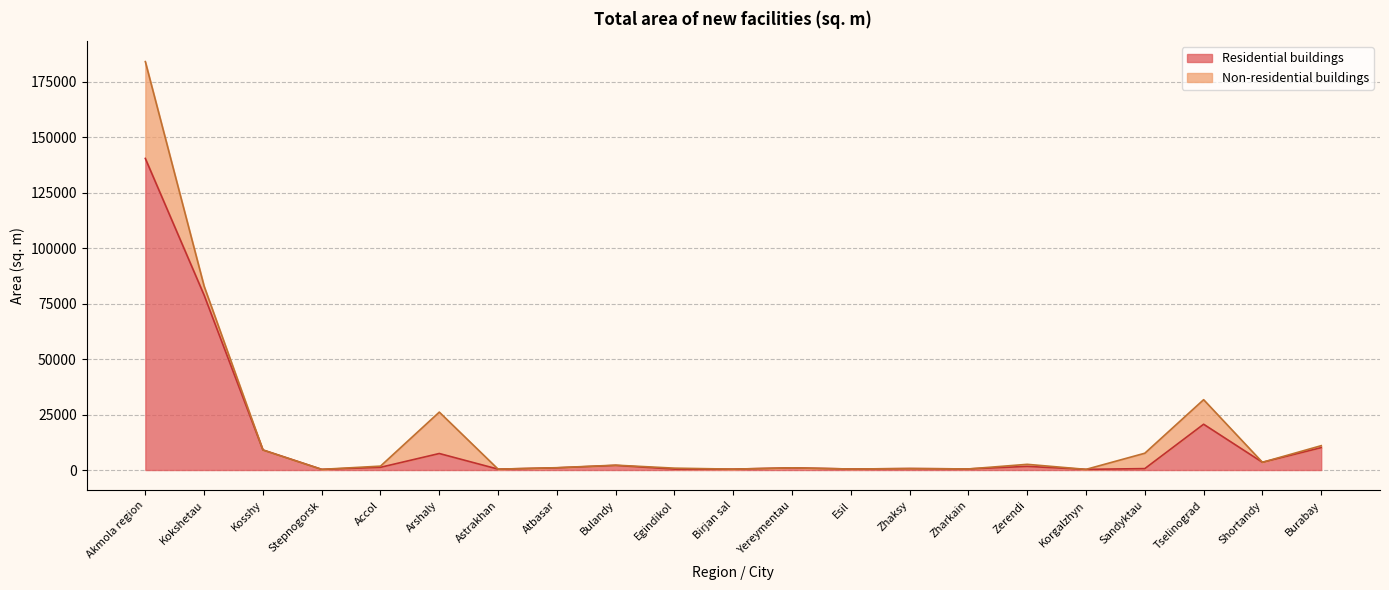

What position from the right is Akmola region?

21